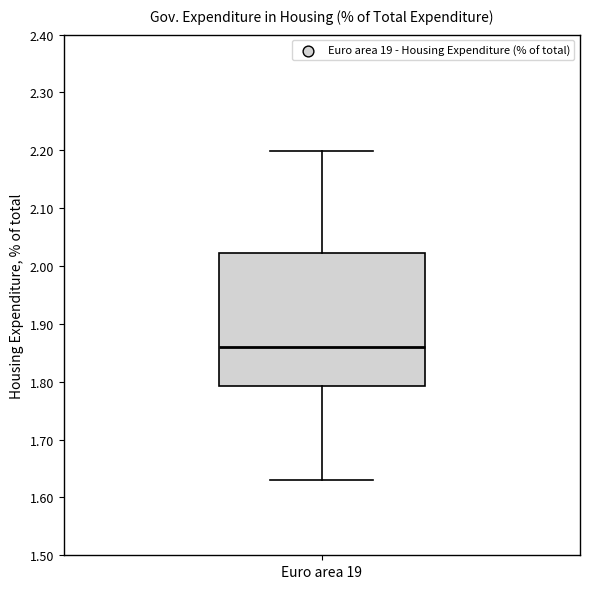

Transcribe this box plot: give where the median line is, the range the box spans, and where the two whiskers end, as read against the y-axis. The values are not printed on the chart, so give them approximately, as read against the axis.

median 1.86, box 1.79 to 2.02, whiskers 1.63 to 2.20